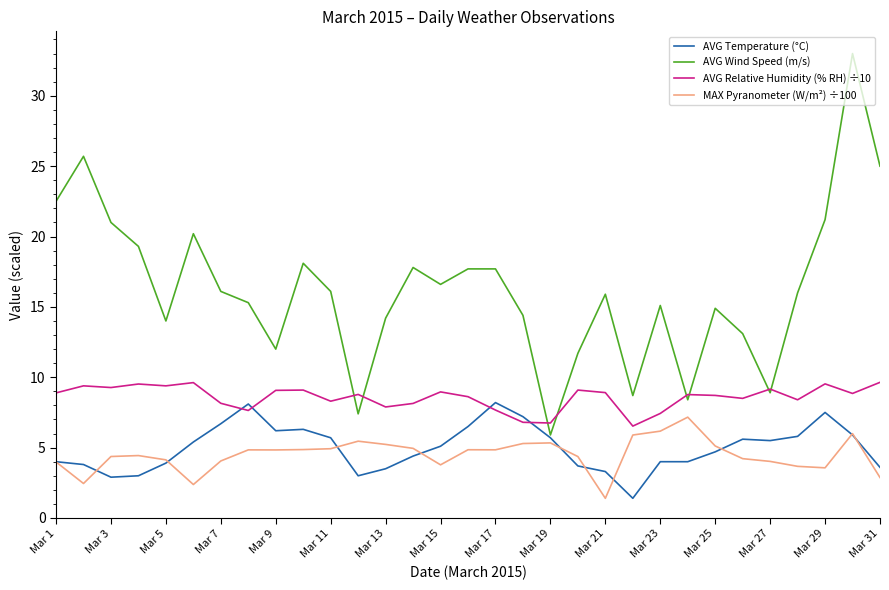

What is the smallest value displayed?

1.4